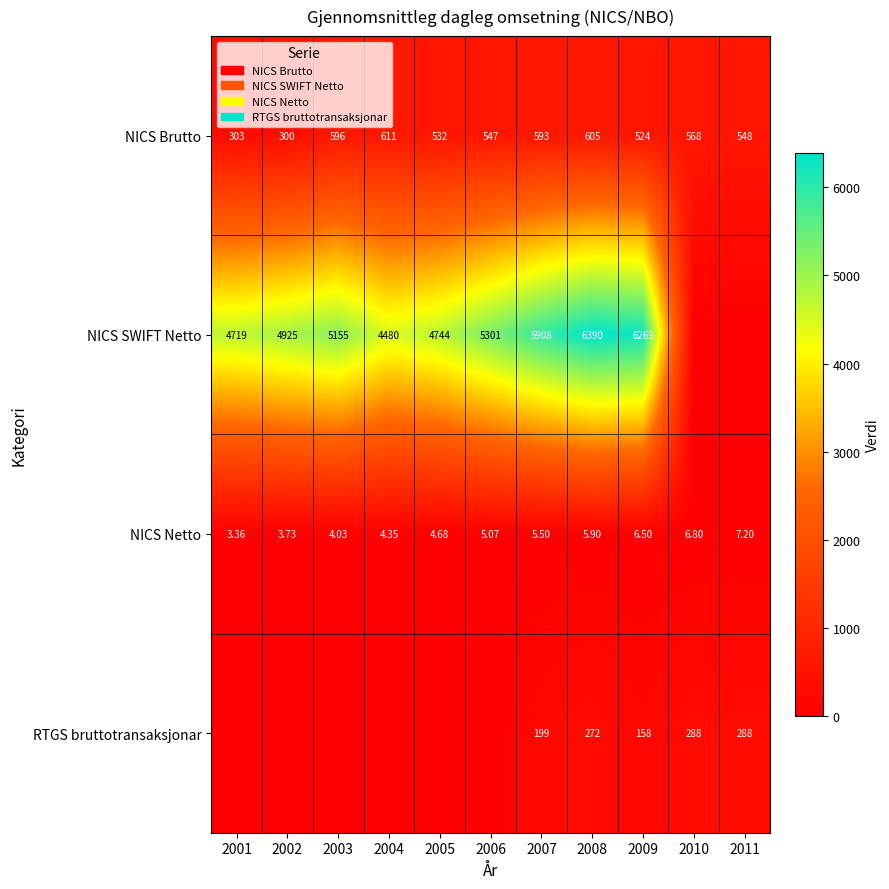

What is the difference between the NICS Netto values at 2007 and 2008?

0.4